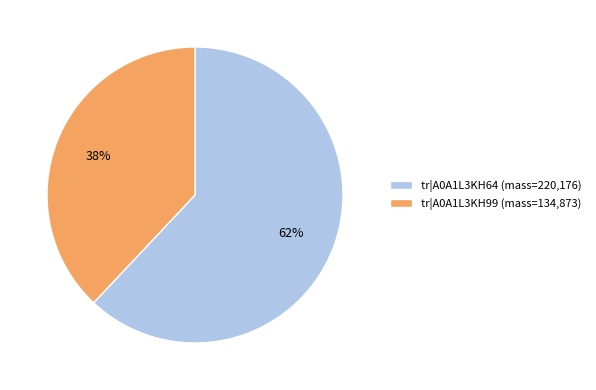

To the nearest percent, what is the average slice percentage?

50%